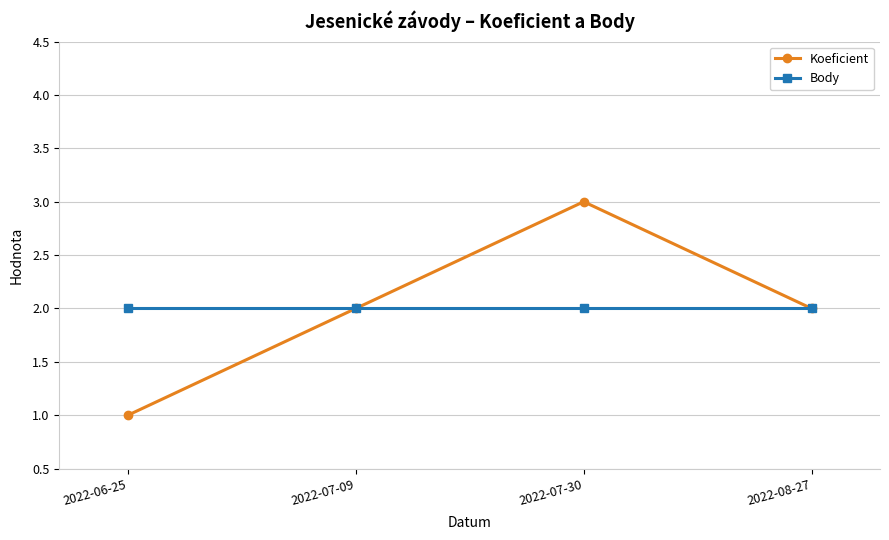

Which category has the lowest value across all series?

2022-06-25